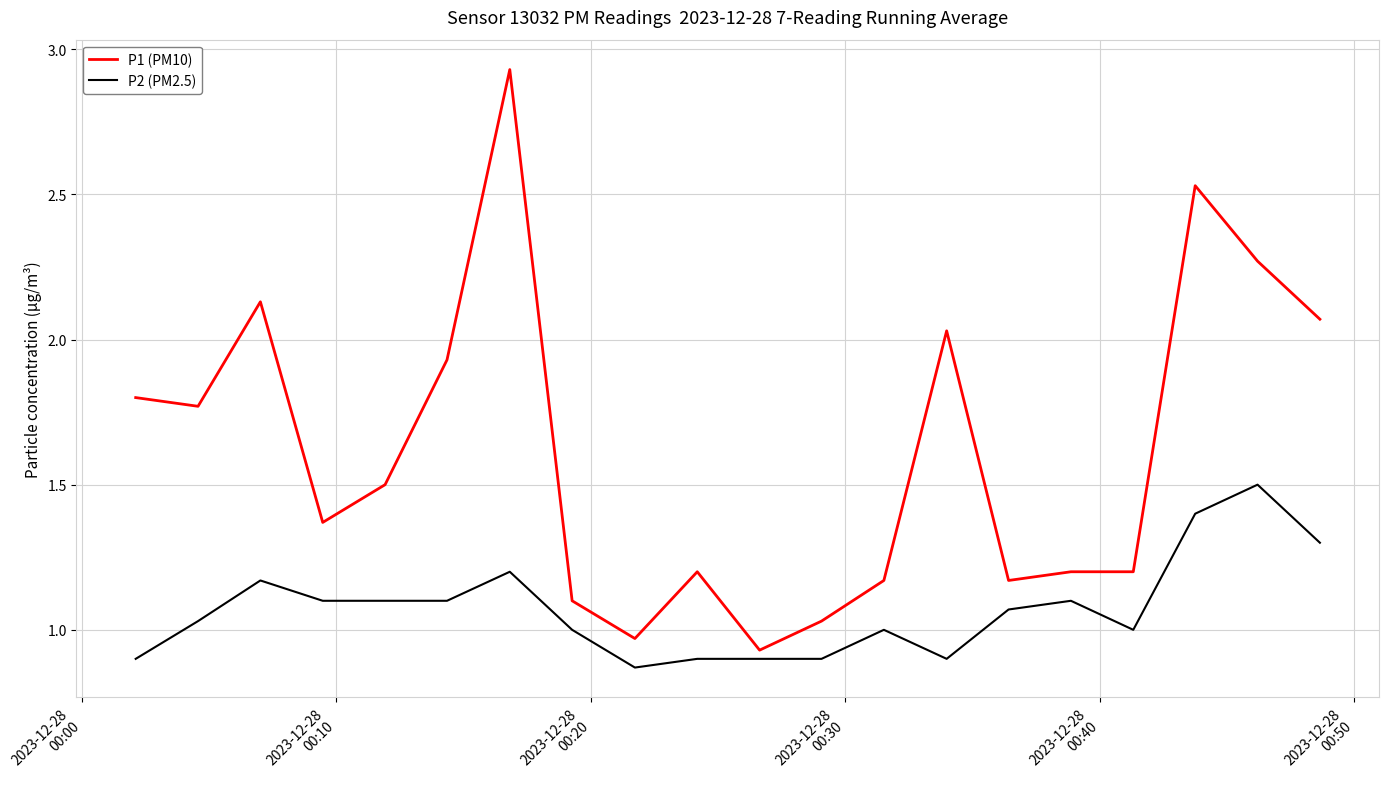

Which series has the widest spread of values?

P1 (PM10)